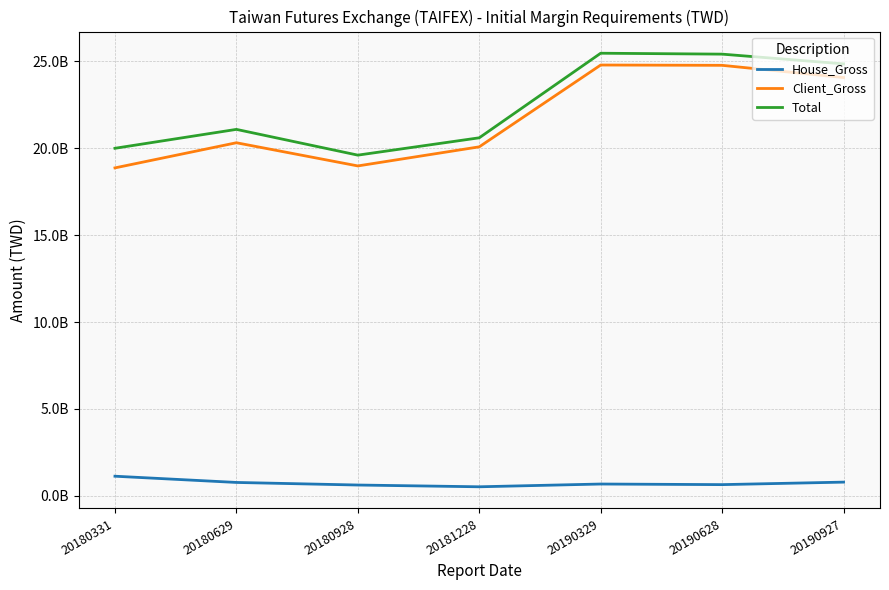

True or false: Total and Client_Gross cross at least once.

False